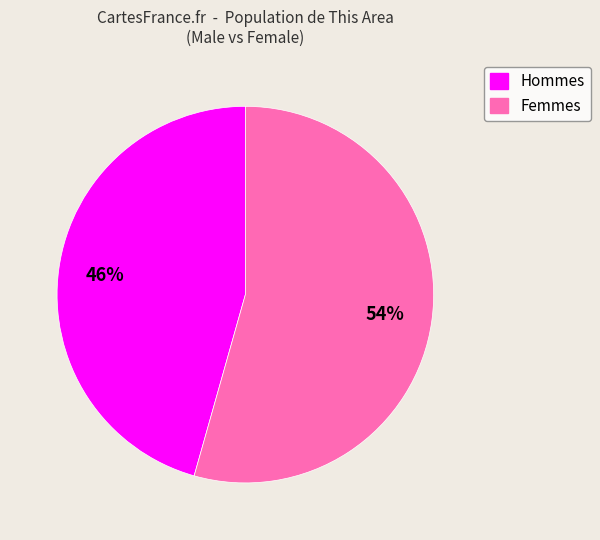

Is there any slice that represents more than half of the pie?

Yes